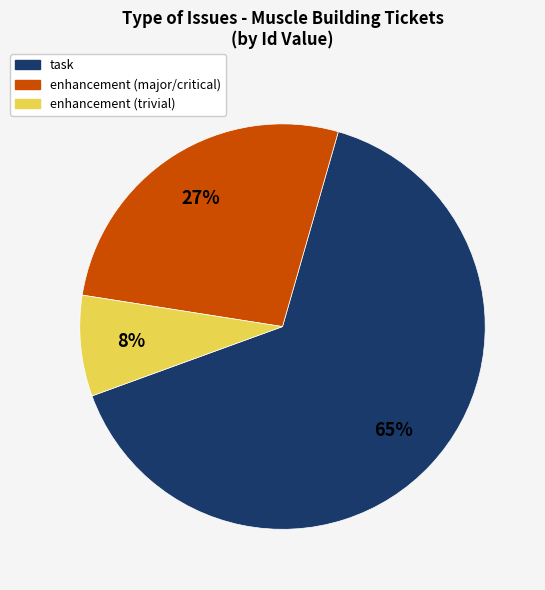

To the nearest percent, what is the average slice percentage?

33%